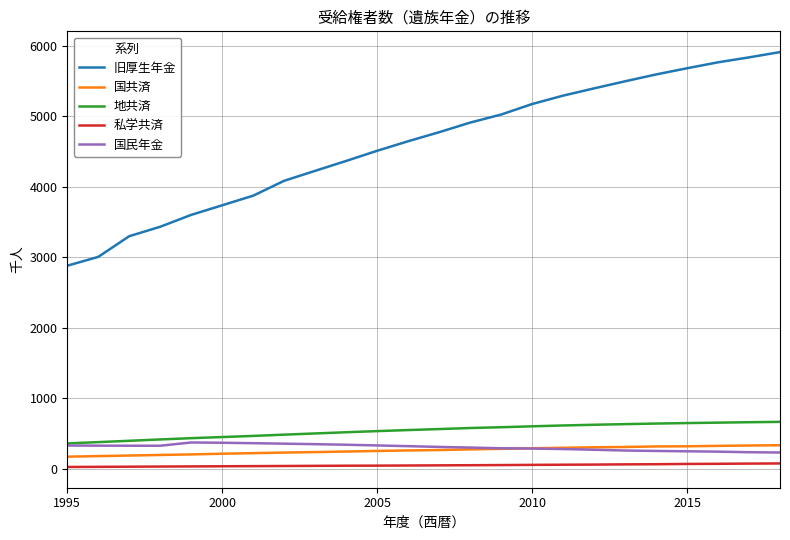

What is the maximum value for 地共済?

669